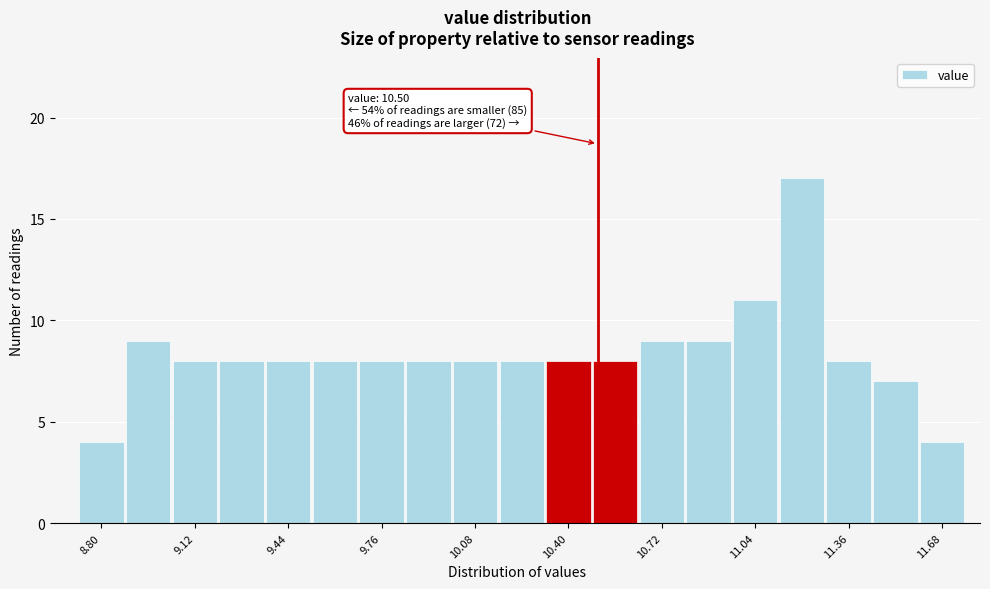

Around what value on the x-axis is the tallest bar? Give the approximate position of its centre, as read against the axis.

11.20